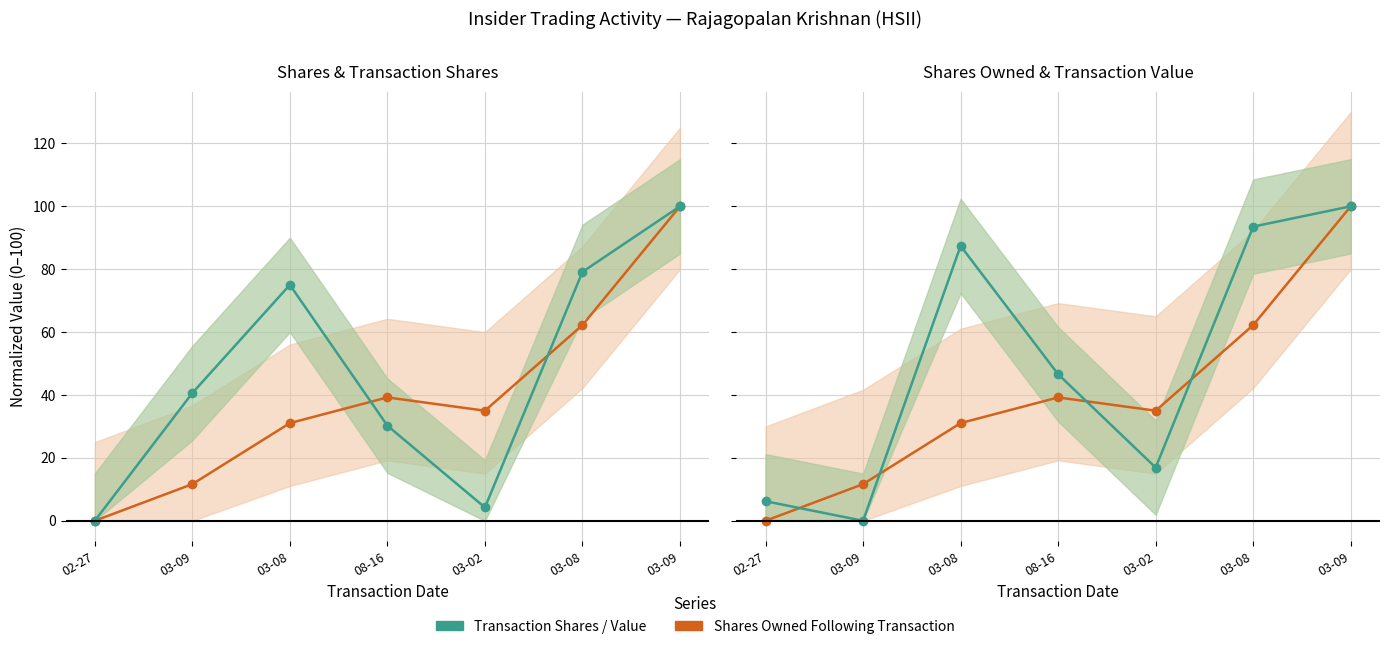

What is the label of the 3rd point from the left?

03-08